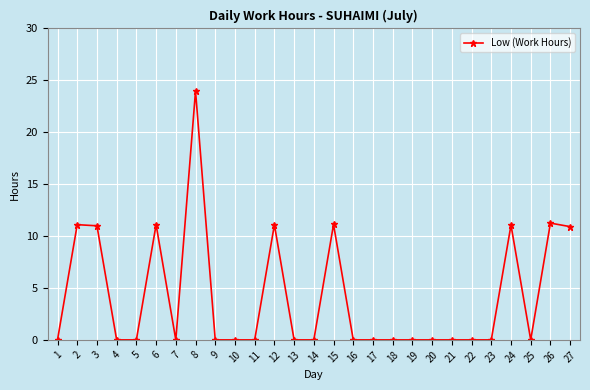

What is the maximum value shown in the chart?

24.0